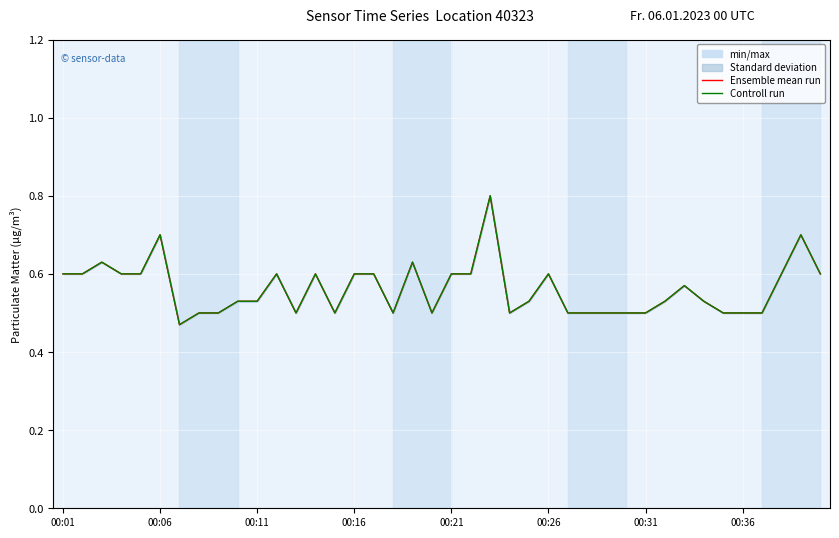

At 00:21, list the series in order from largest to smallest.

Ensemble mean run, Controll run